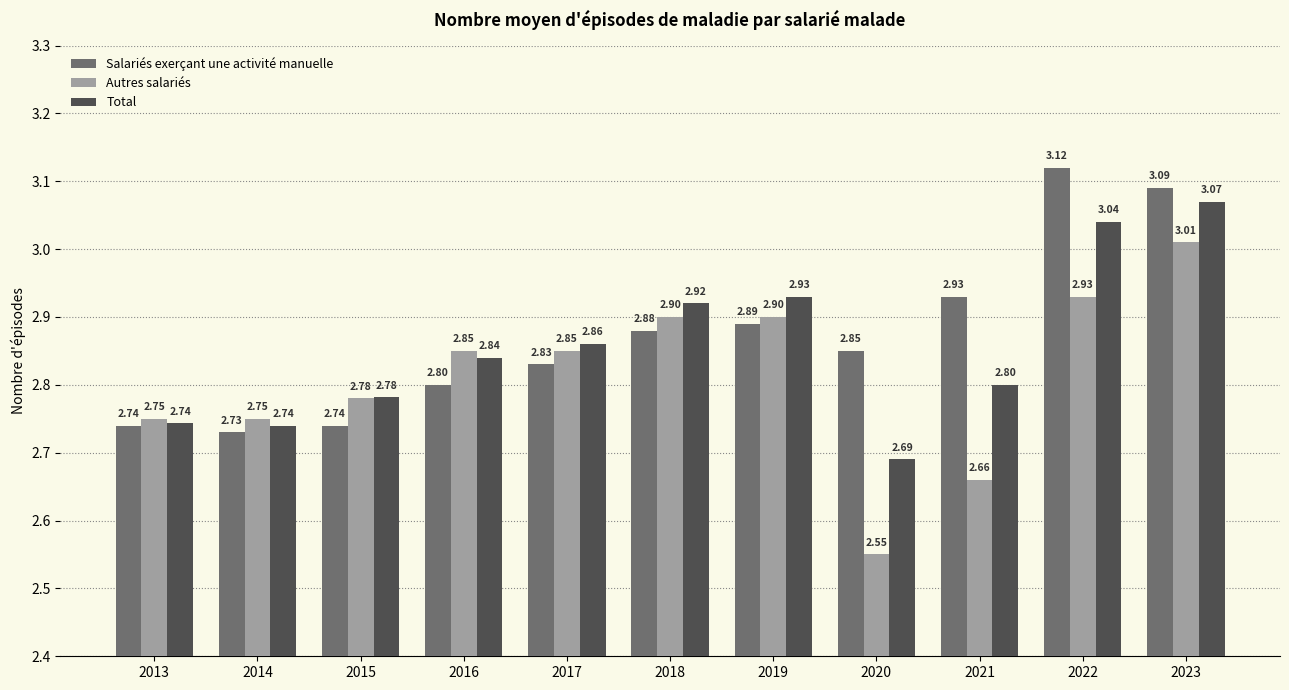

Which series has the widest spread of values?

Autres salariés